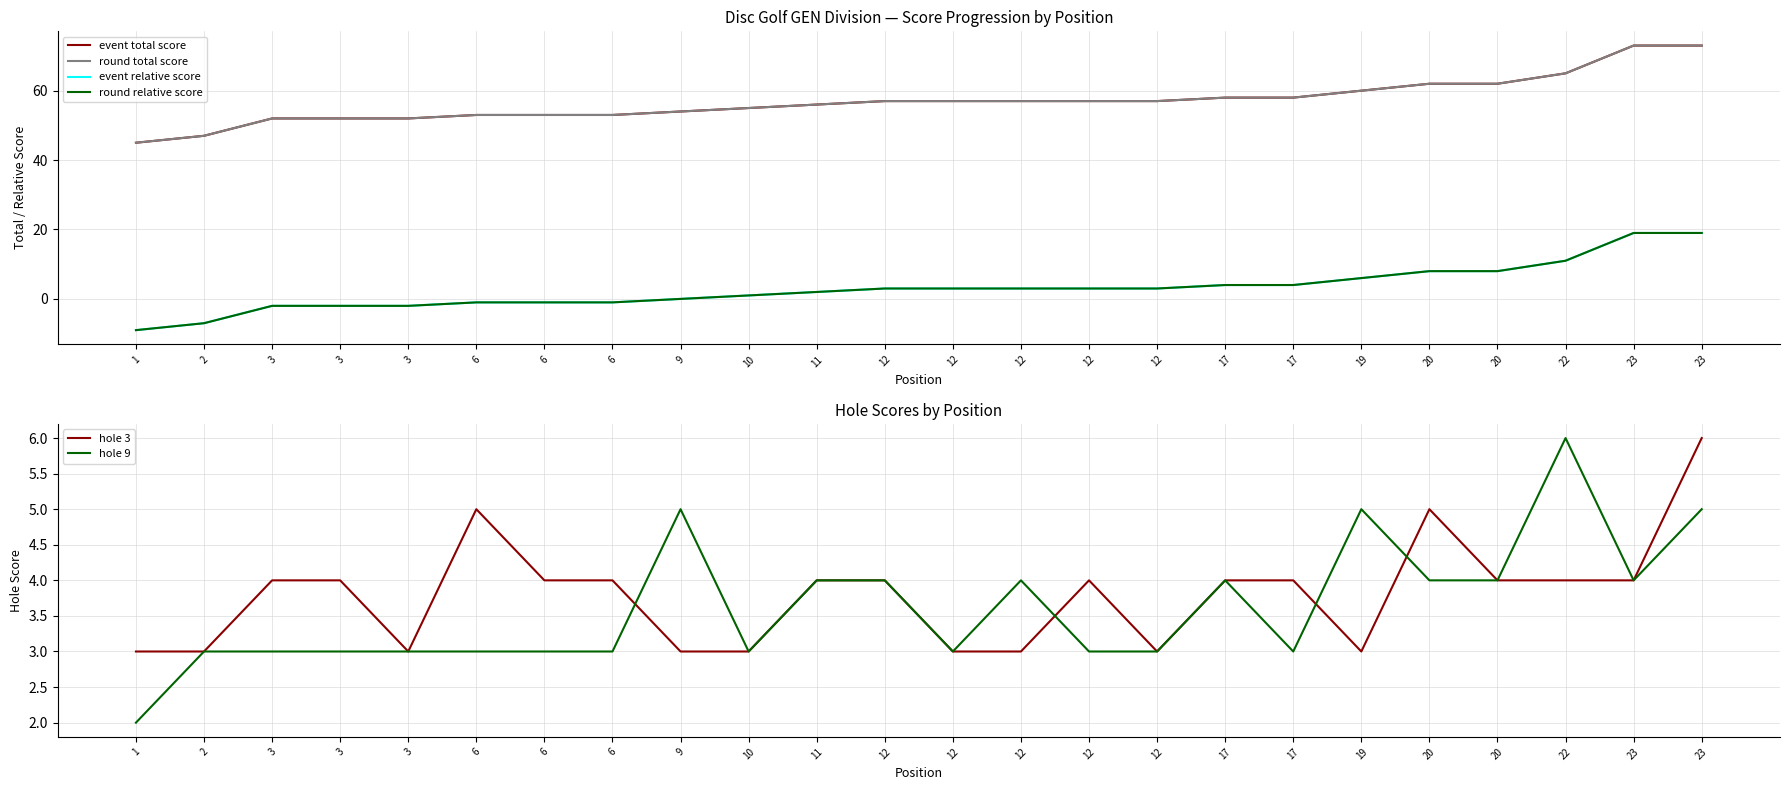

What is the minimum value for event relative score?

-9